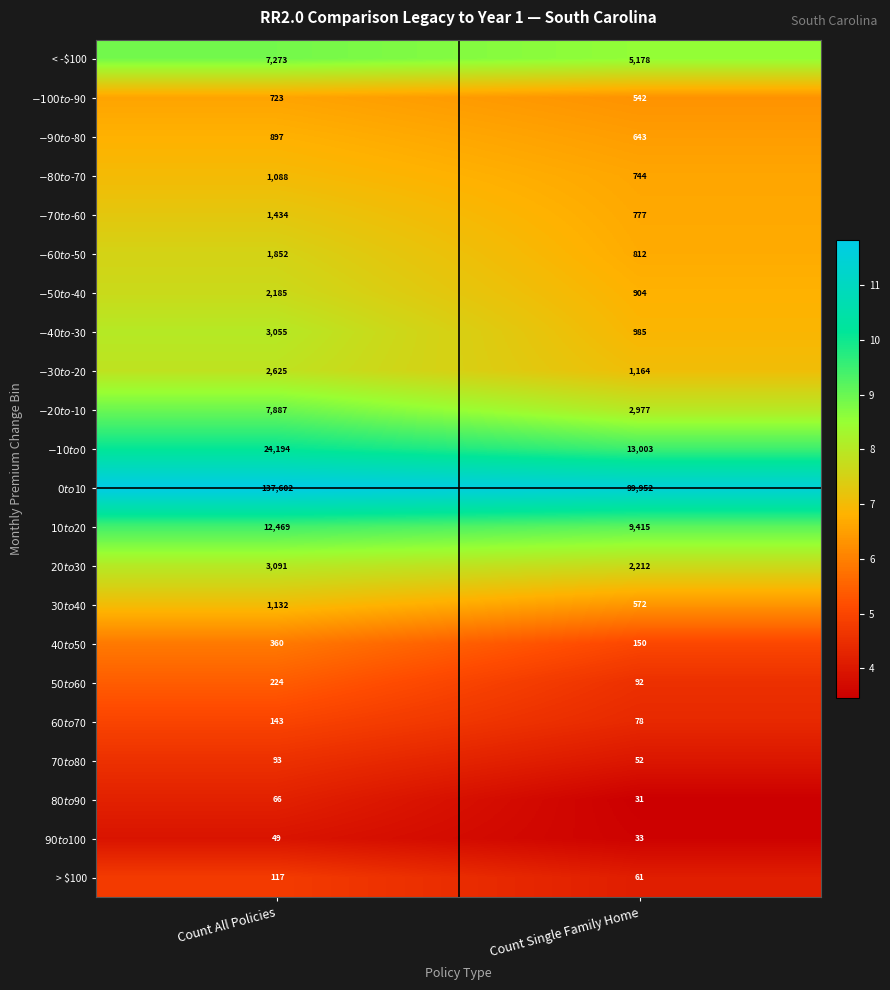

What is the difference between the highest and lowest values at Count All Policies?

137553